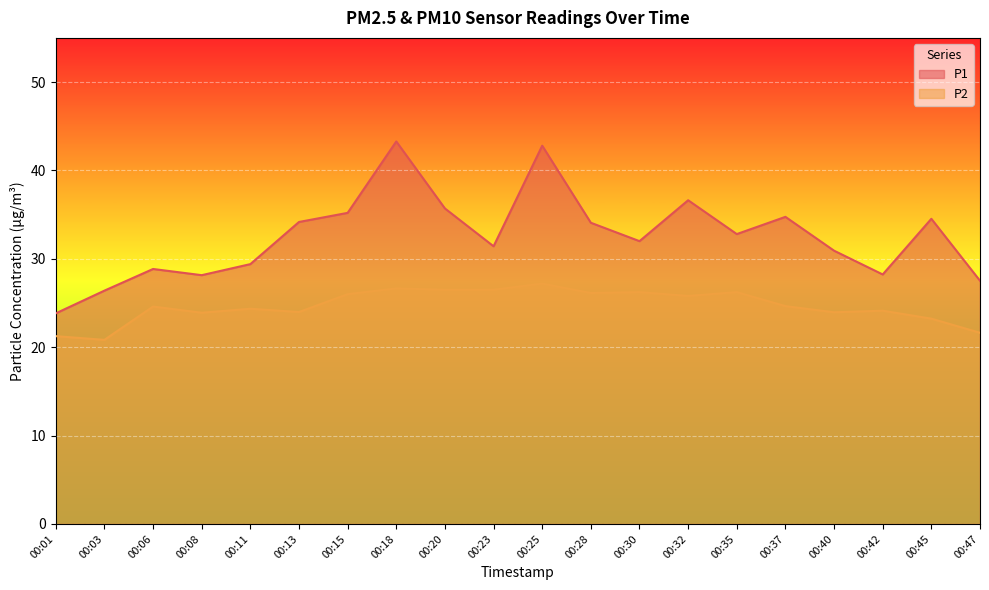

Between 00:13 and 00:42, which is larger?

00:13